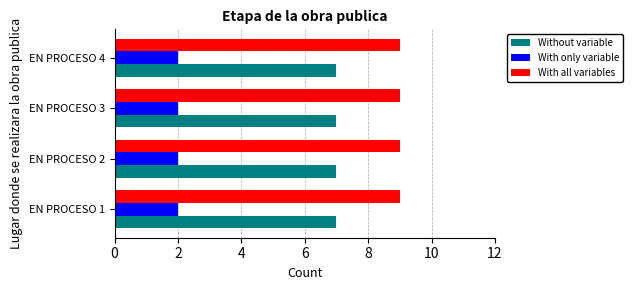

Rank the series by their maximum value, from highest to lowest.

With all variables, Without variable, With only variable